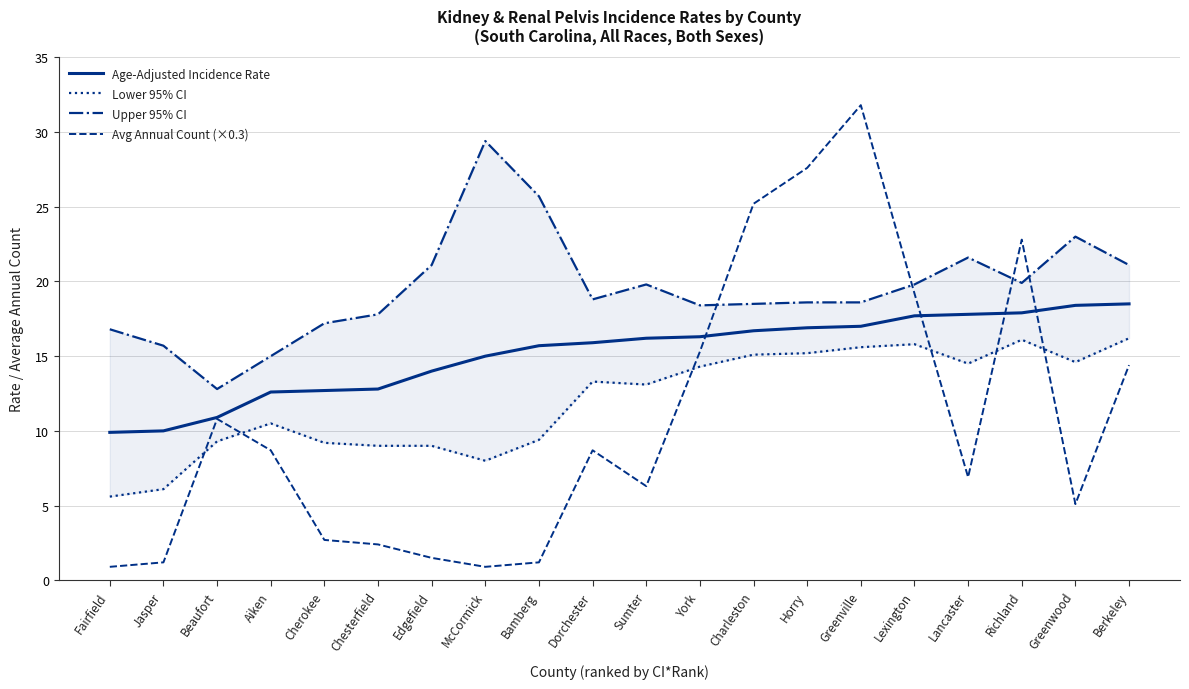

In Upper 95% CI, how many points are lower than both neighbors (excluding endpoints)?

4